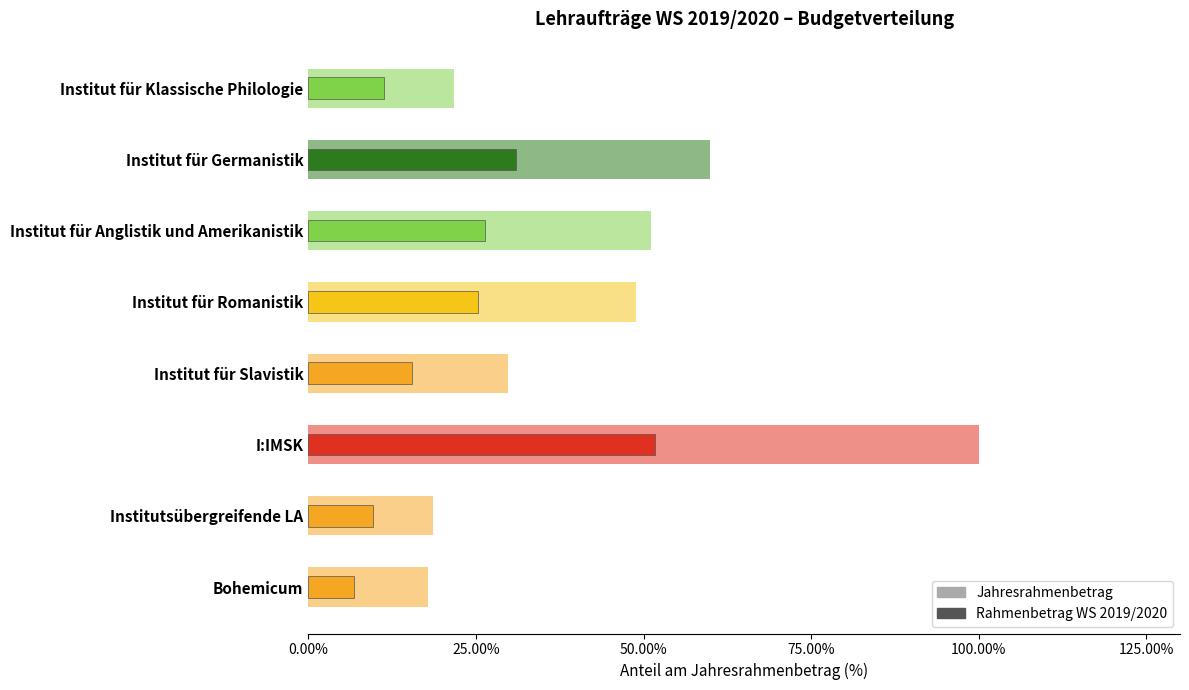

What is the smallest value displayed?

6.9